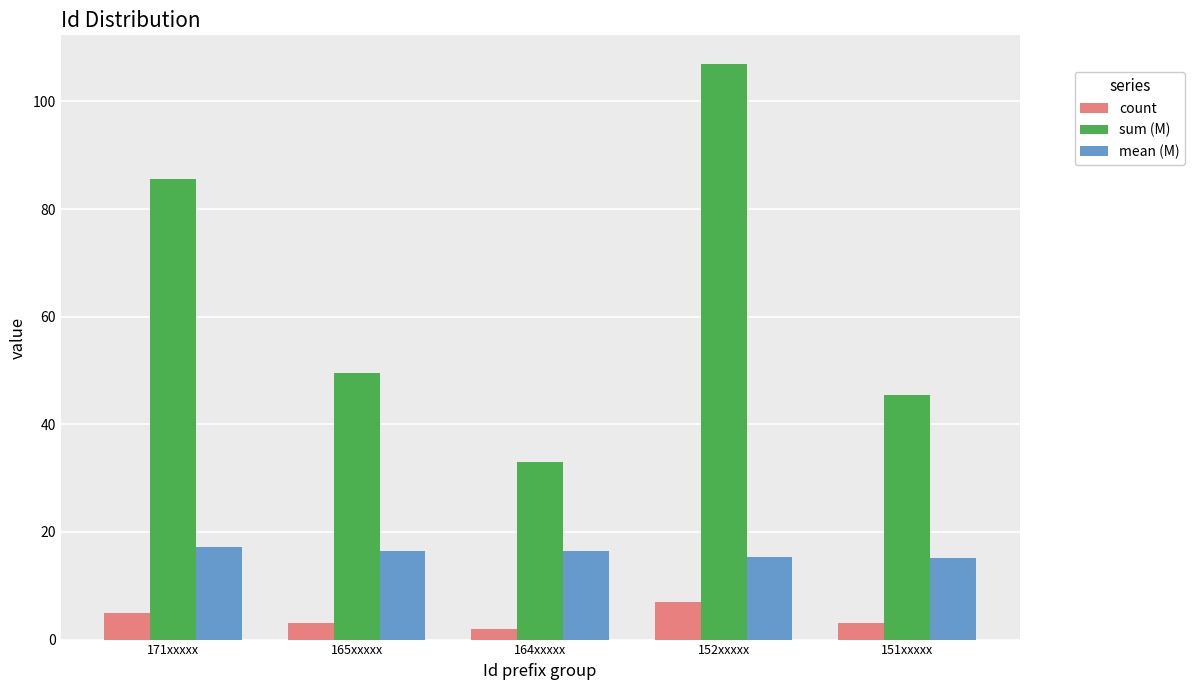

How many distinct data groups are displayed?

3